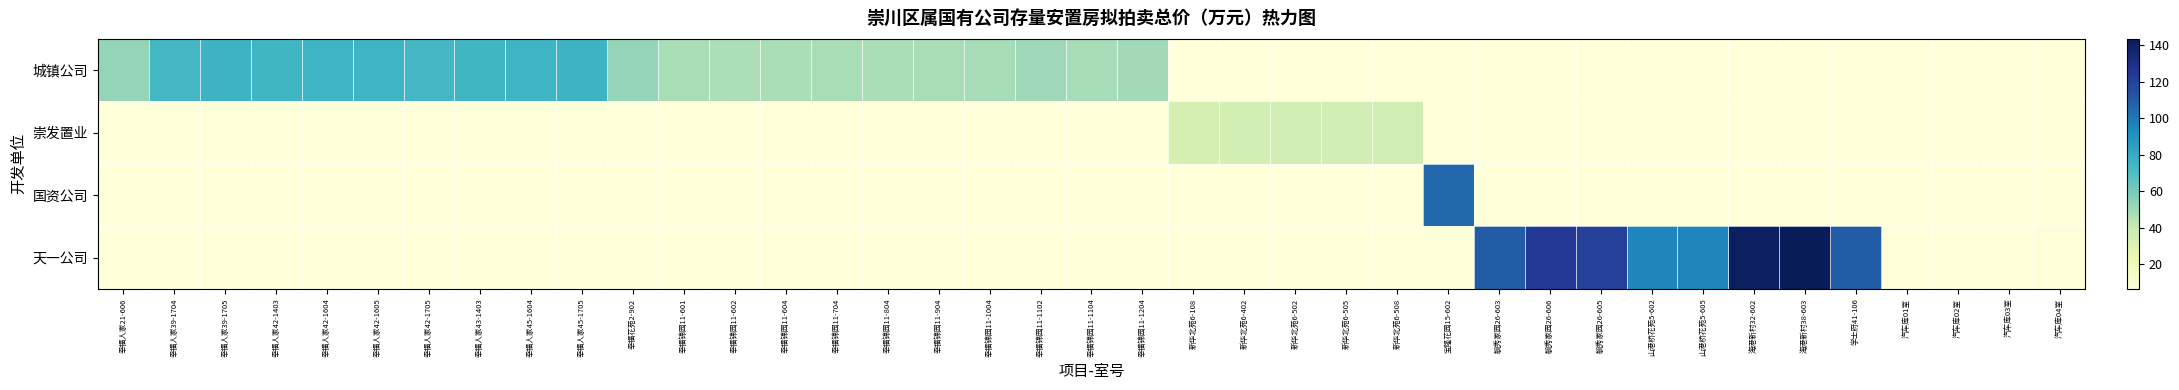

Which has a higher value, 幸福人家45-1705 or 幸福人家39-1704?

幸福人家45-1705